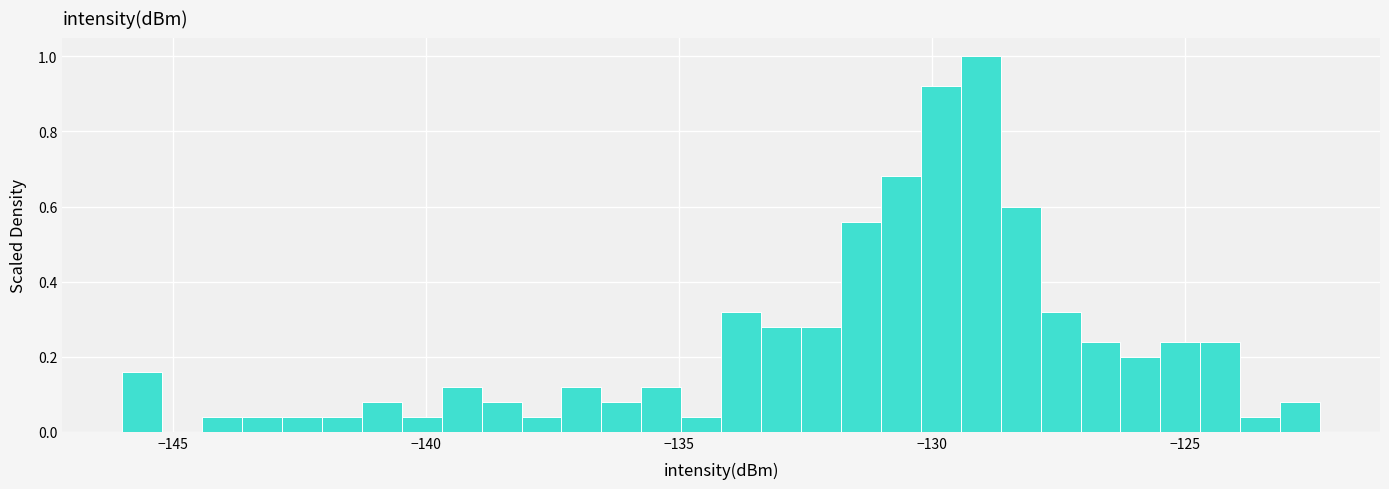

Around what value on the x-axis is the tallest bar? Give the approximate position of its centre, as read against the axis.

-129.0